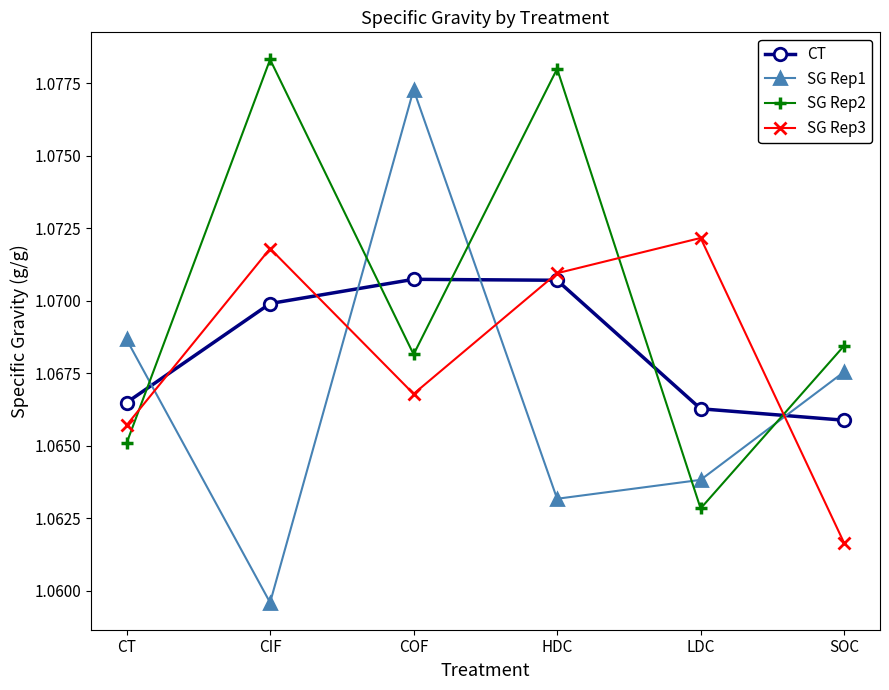

At how many categories does at least one series exceed 1?

6